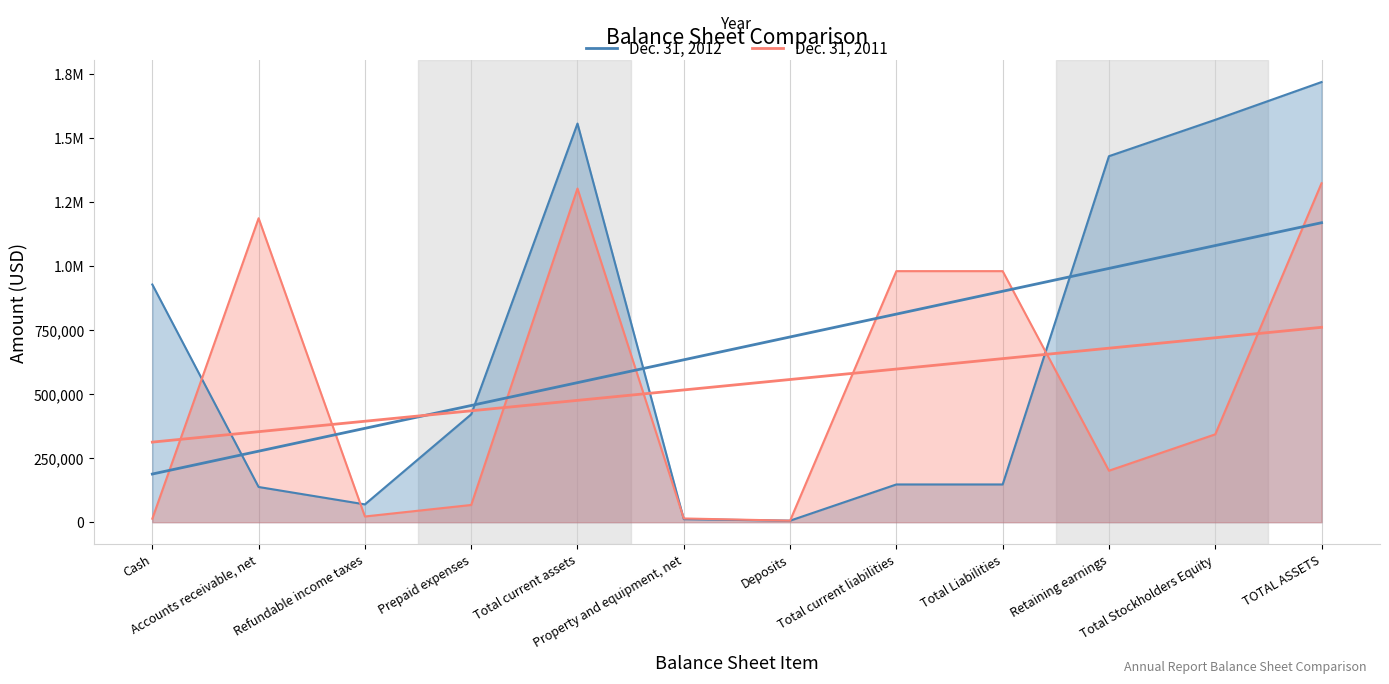

True or false: Dec. 31, 2012 and Dec. 31, 2011 intersect in this chart.

True